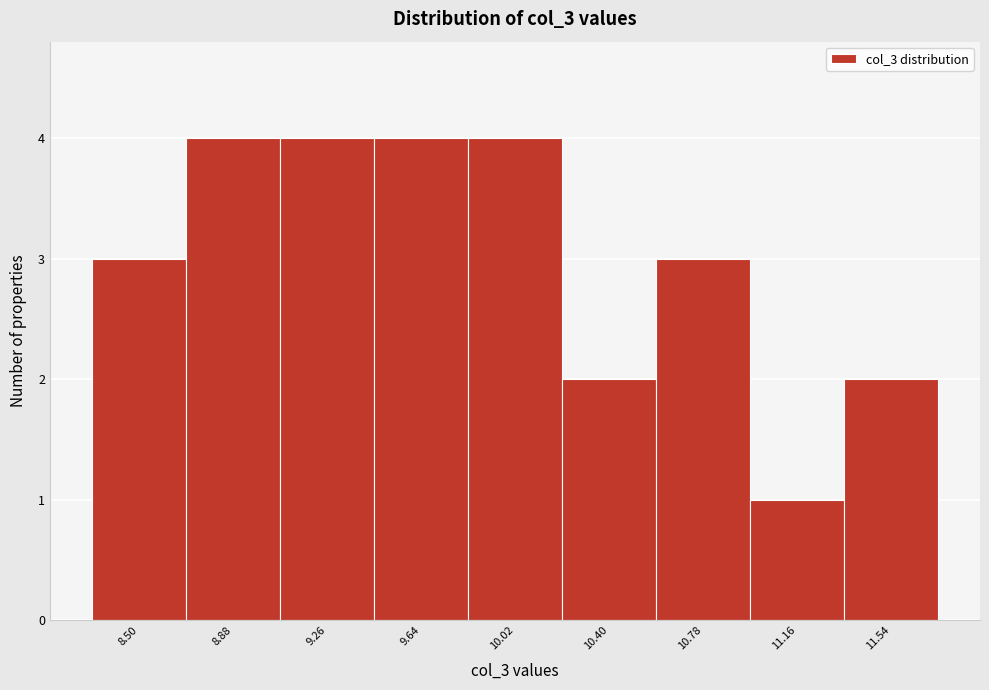

Reading left to right, extract all data points from this chart.

3	4	4	4	4	2	3	1	2